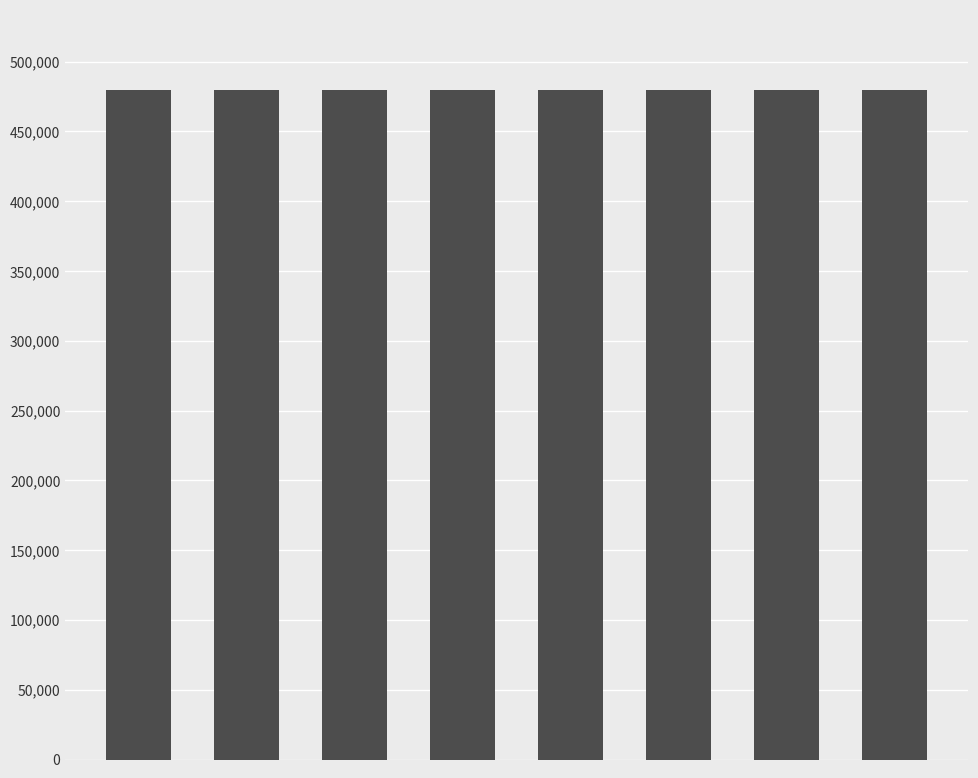

What is the smallest value displayed?

479642